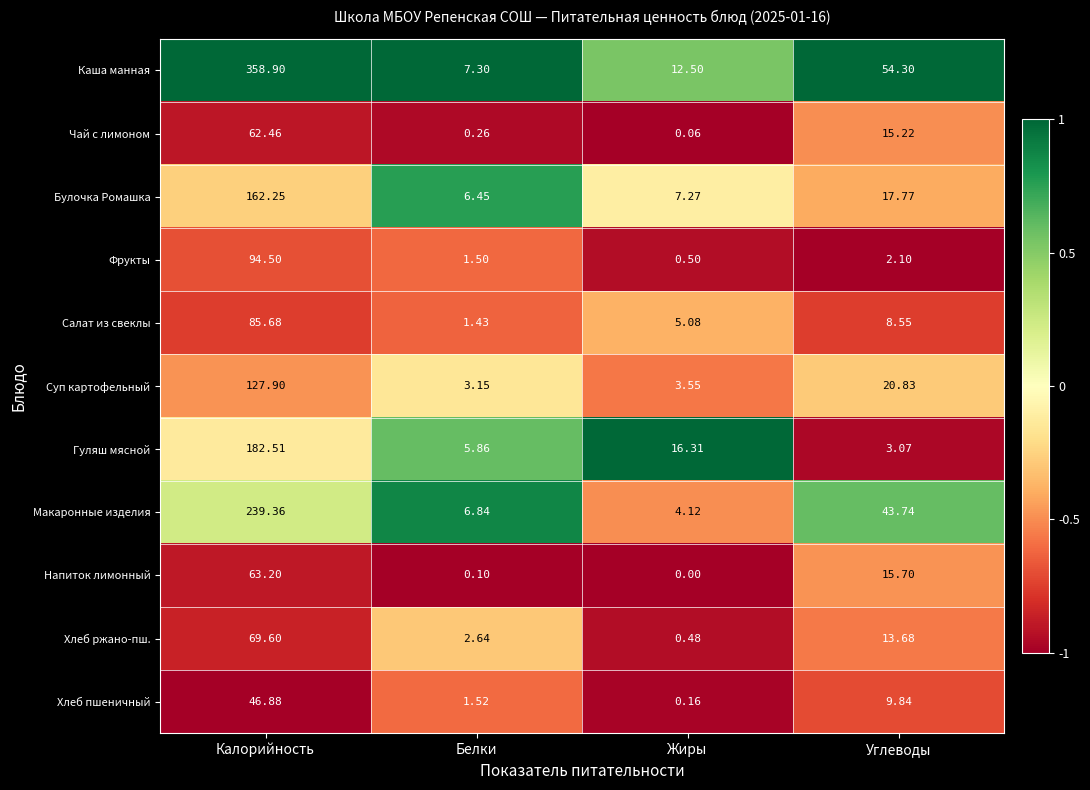

Which series has the largest range (max minus min)?

Каша манная